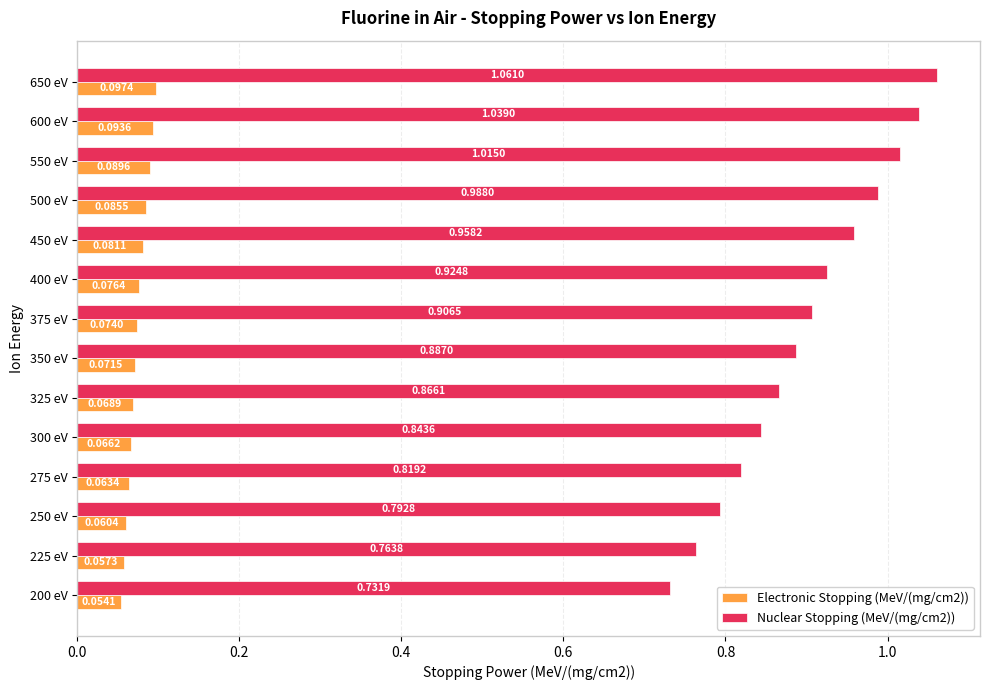

What is the difference between the maximum and minimum values in the Nuclear Stopping (MeV/(mg/cm2)) series?

0.3